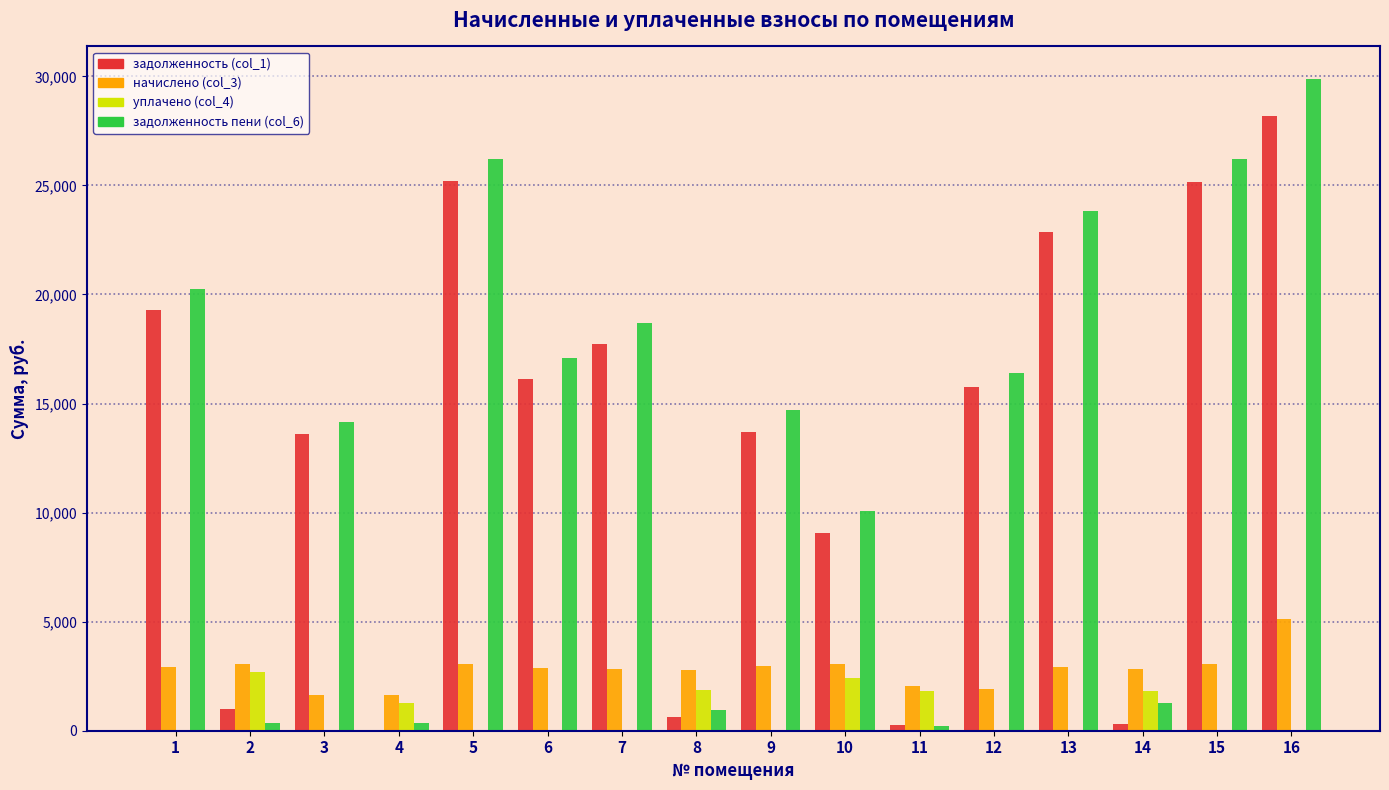

What is the maximum value for начислено (col_3)?

5119.2